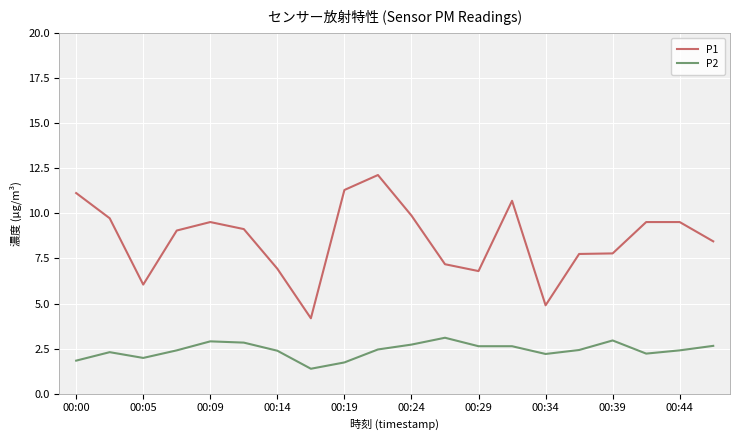

List the series in order of their overall mean, lowest first.

P2, P1